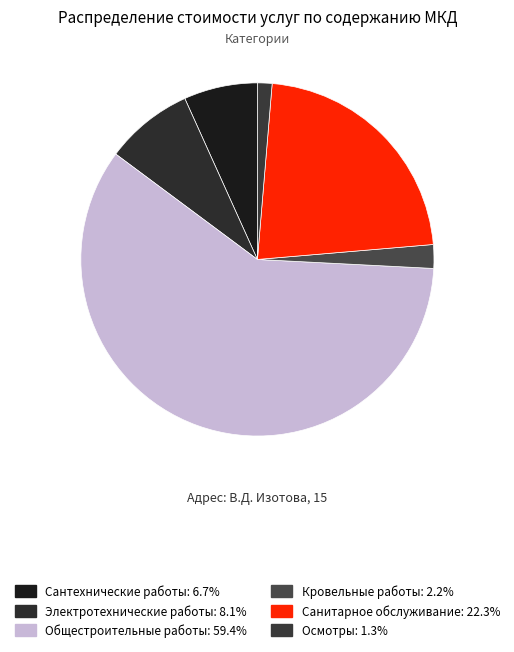

How many slices are in this pie chart?

6